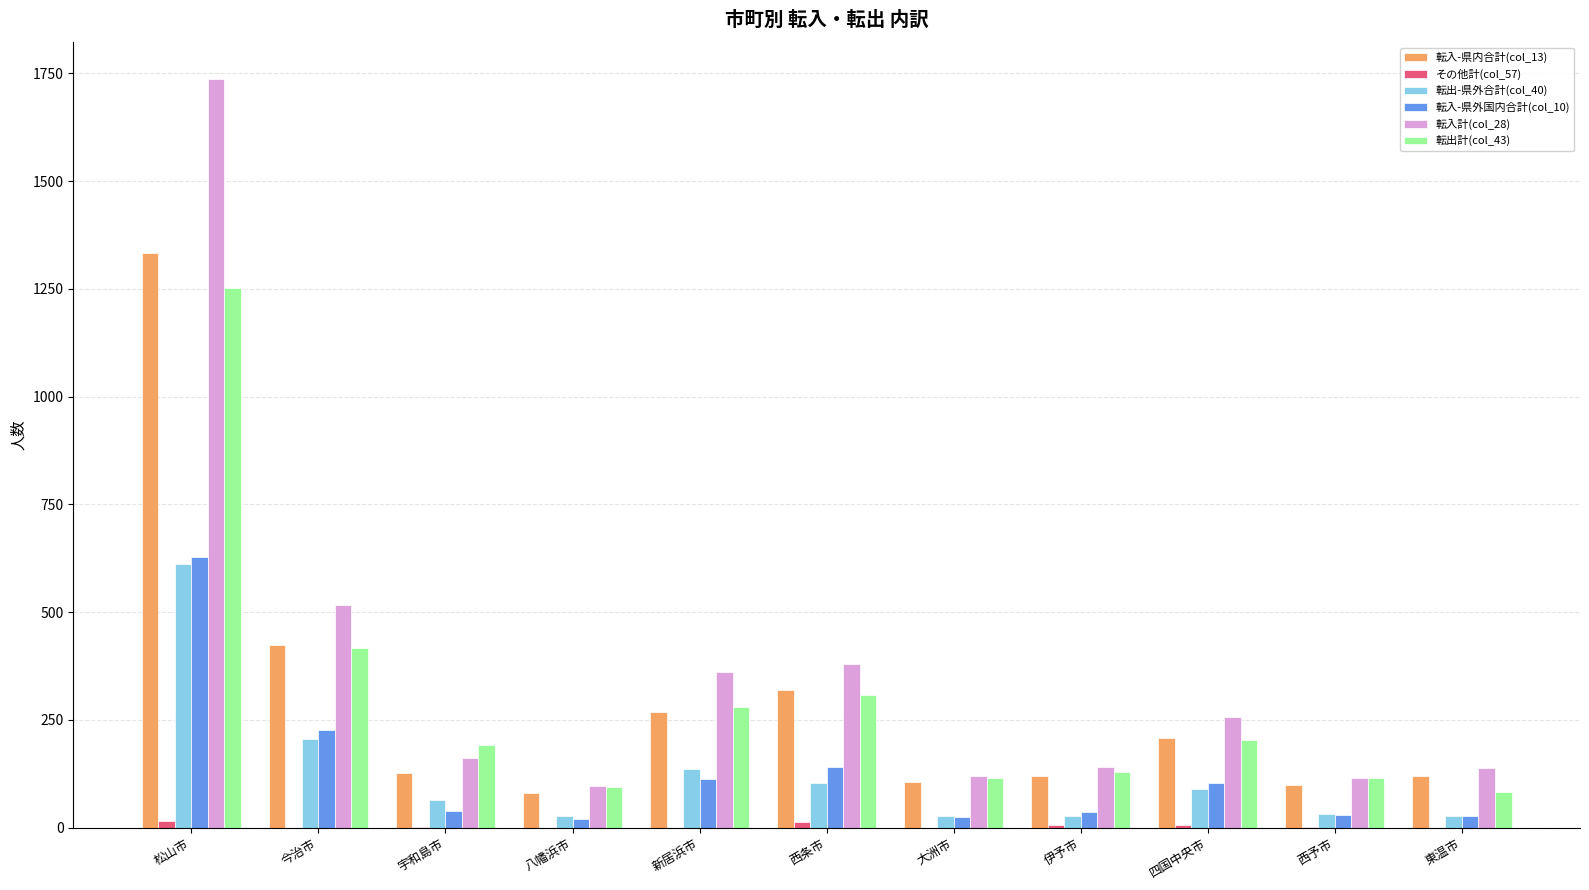

What is the difference between the 転出計(col_43) values at 東温市 and 八幡浜市?

10